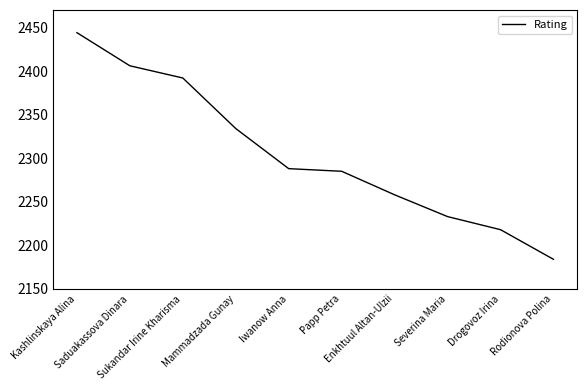

Rank the categories by value from lowest to highest.

Rodionova Polina, Drogovoz Irina, Severina Maria, Enkhtuul Altan-Ulzii, Papp Petra, Iwanow Anna, Mammadzada Gunay, Sukandar Irine Kharisma, Saduakassova Dinara, Kashlinskaya Alina